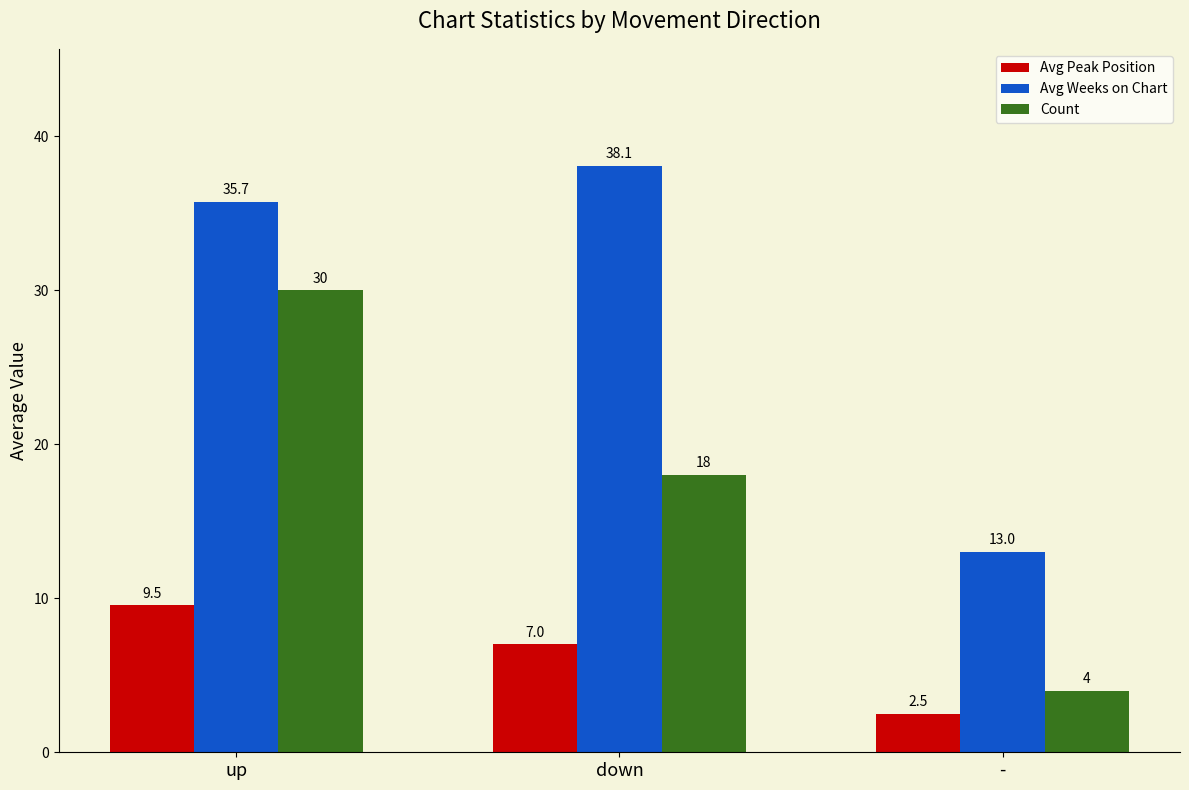

Which series has the widest spread of values?

Count